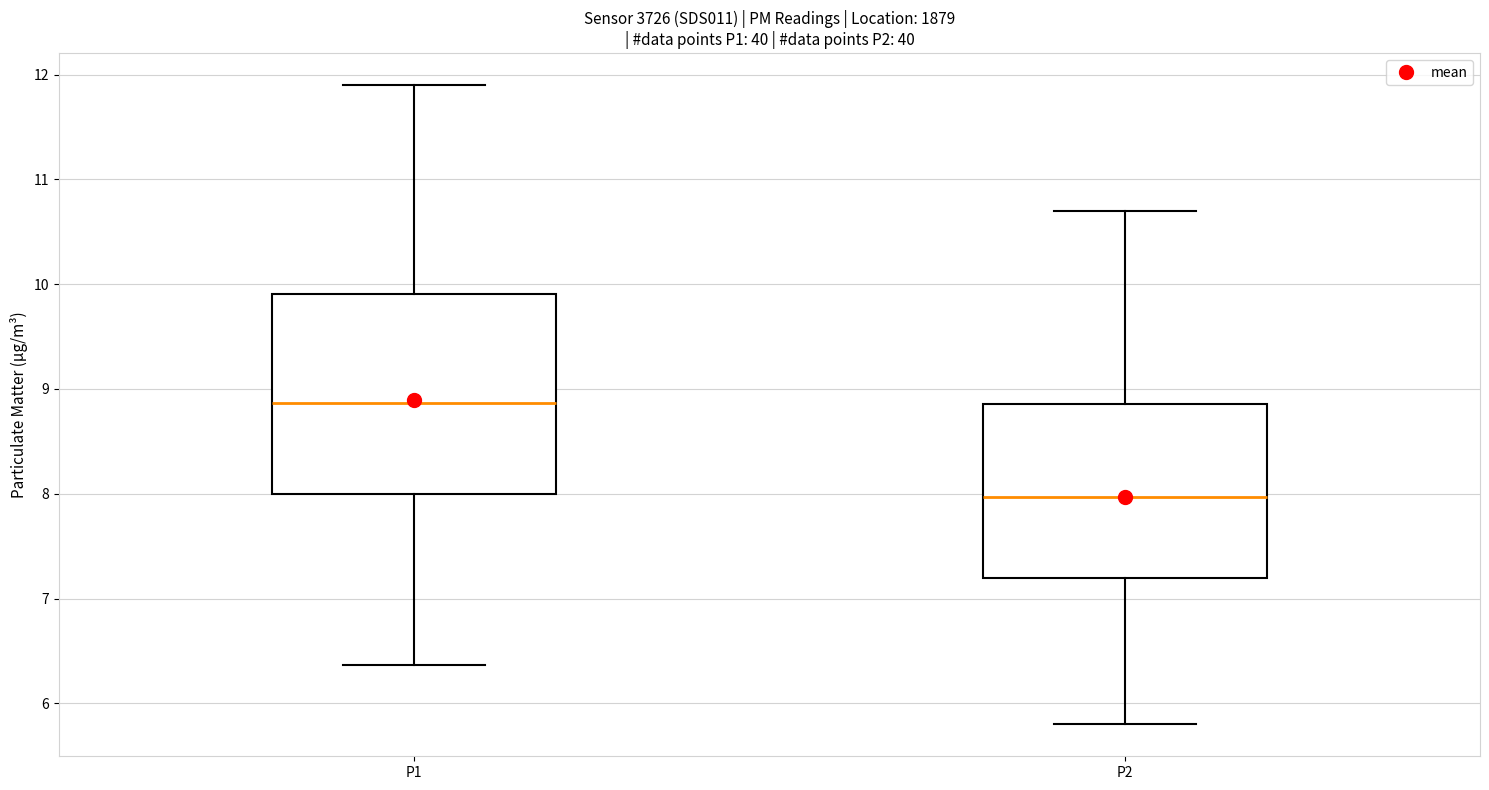

Which box's median line is the highest?

P1